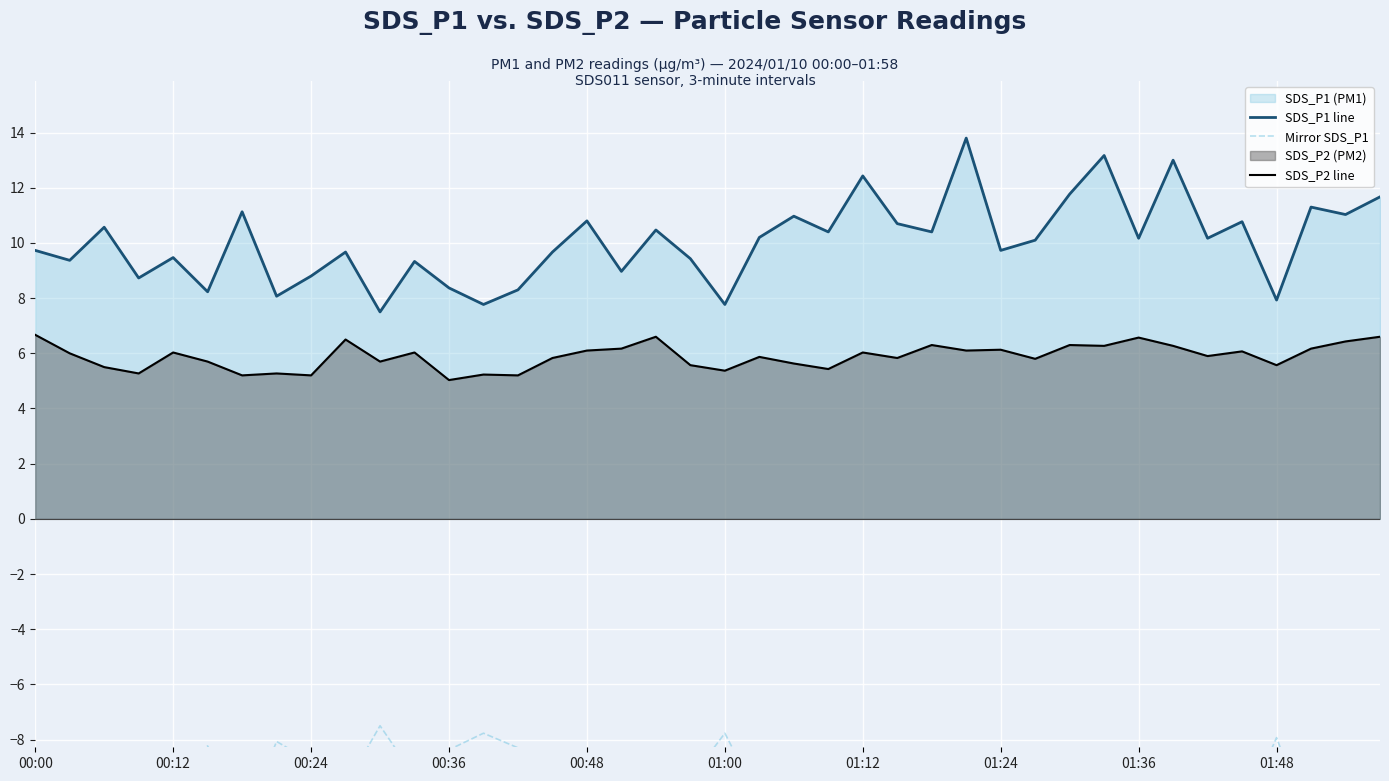

How many distinct data groups are displayed?

3